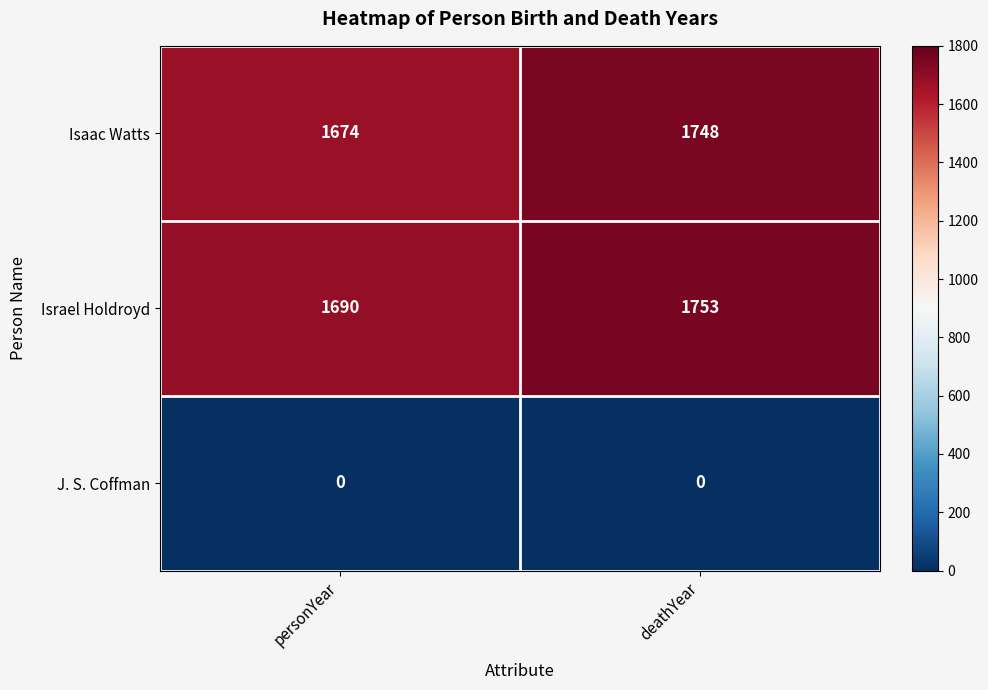

At which category is the sum across all series the highest?

deathYear